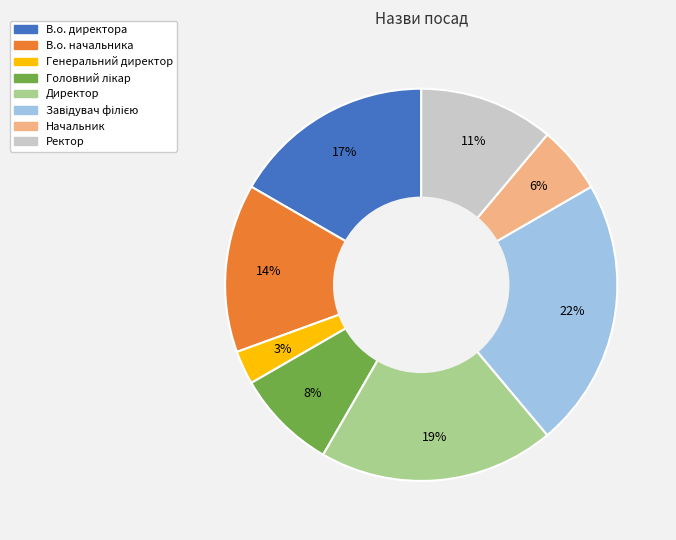

Is it true that В.о. начальника is 20% of the pie?

False